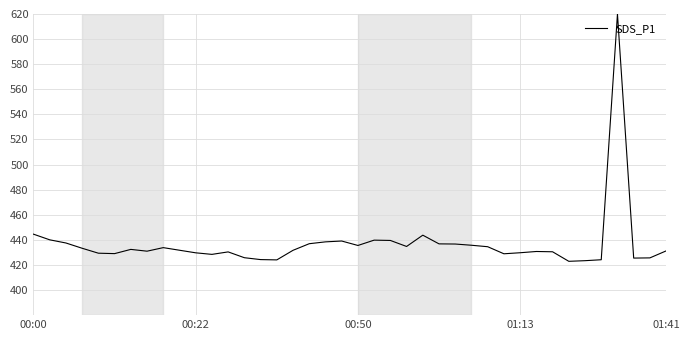

What is the smallest value displayed?

422.9